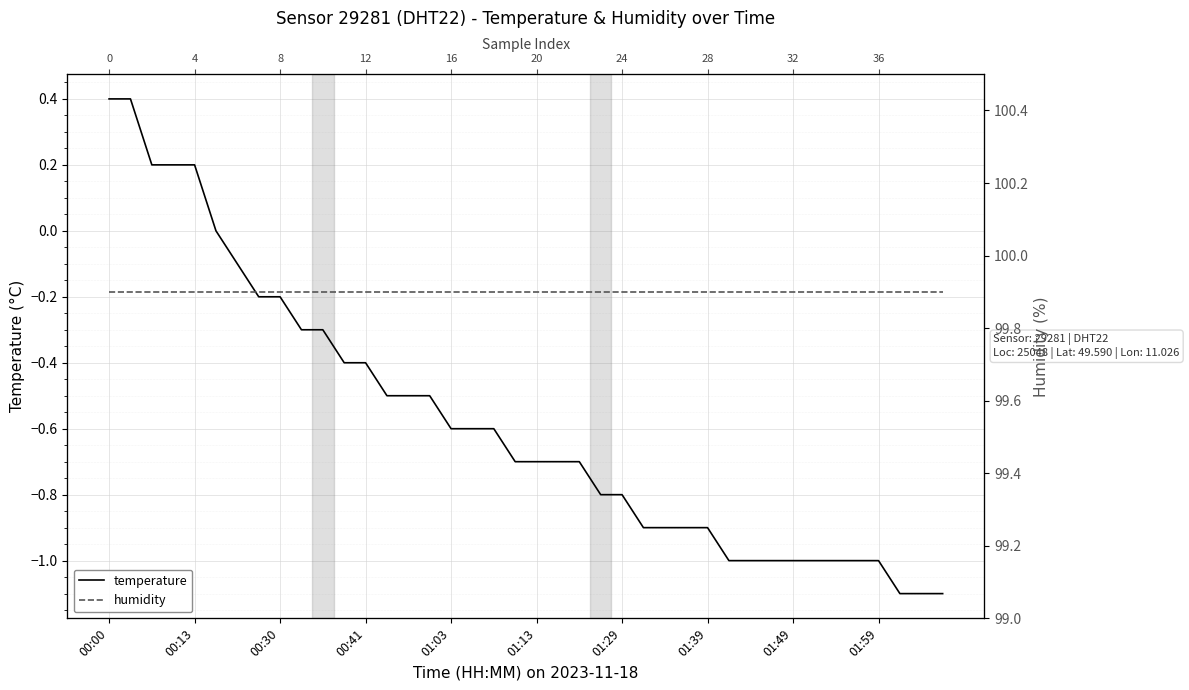

What is the label of the 22nd point from the left?

21